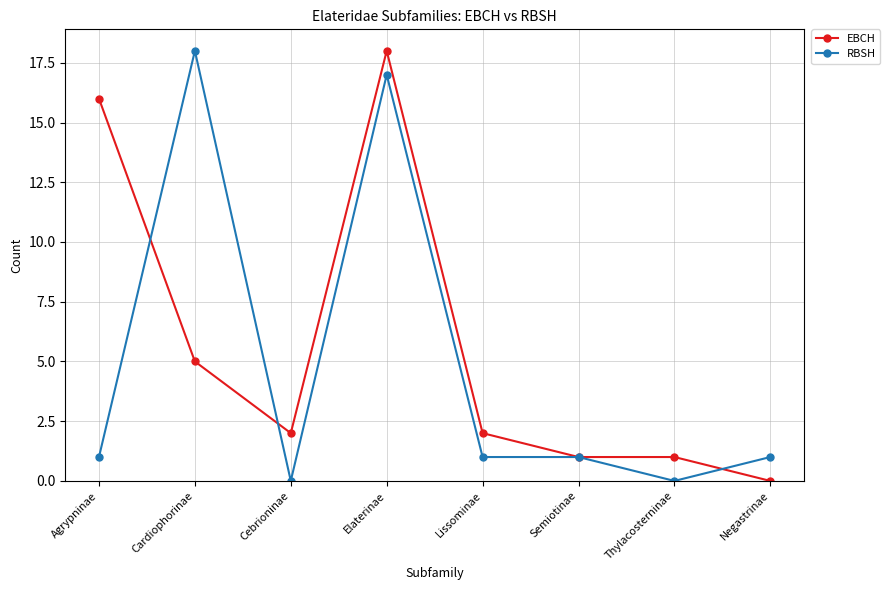

What is the sum of all EBCH values?

45